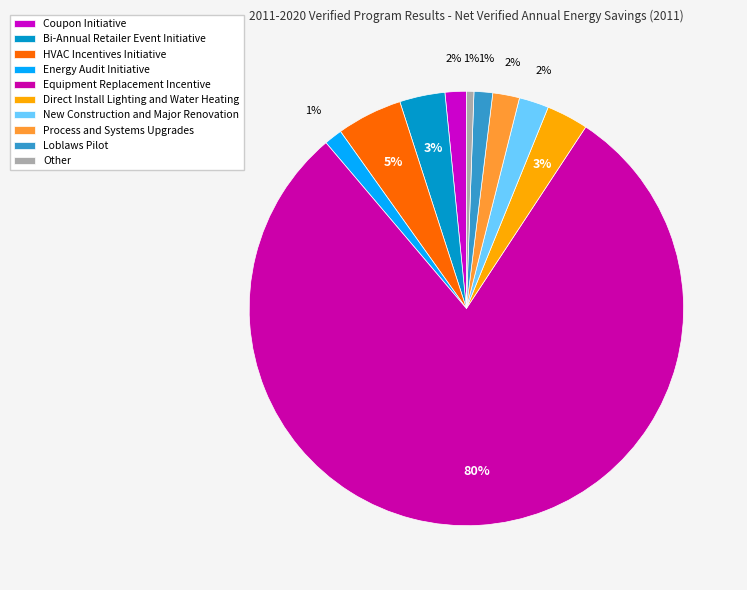

Does any single category account for the majority?

Yes